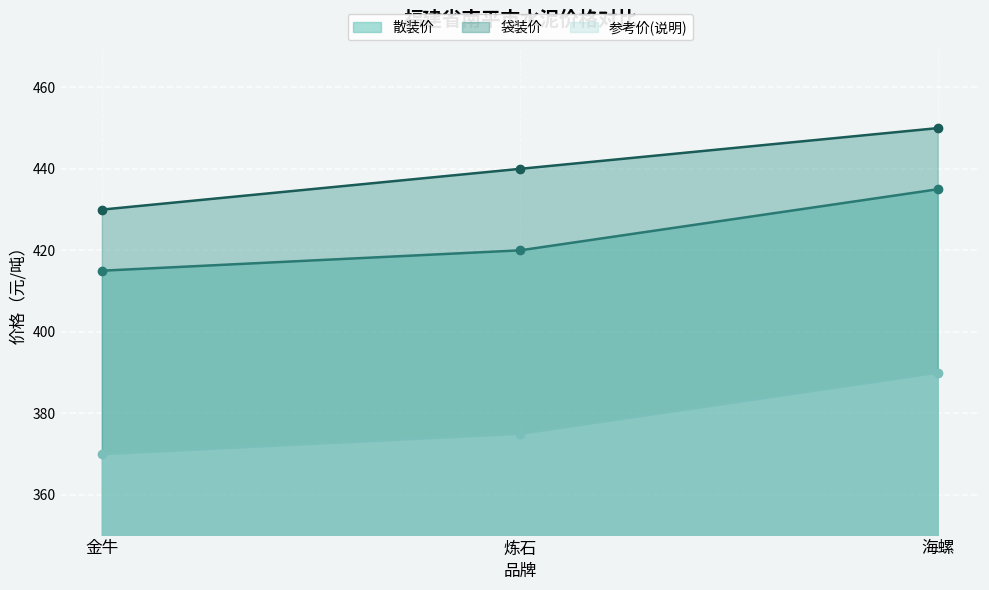

Which category has the highest value in the 散装价 series?

海螺